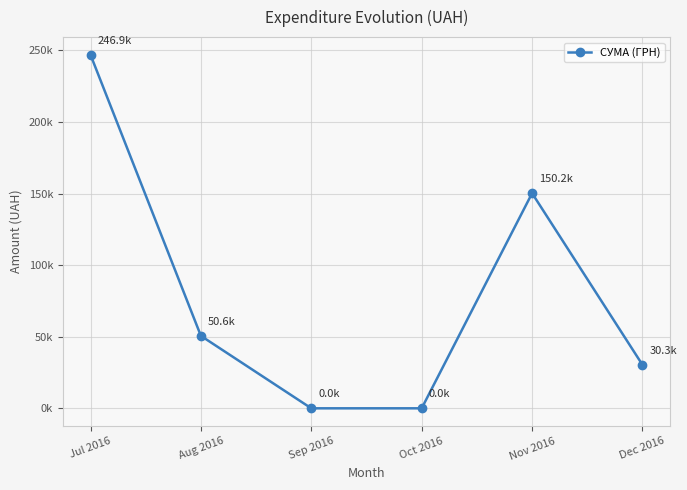

True or false: the data shows 246906.1 at Jul 2016.

True